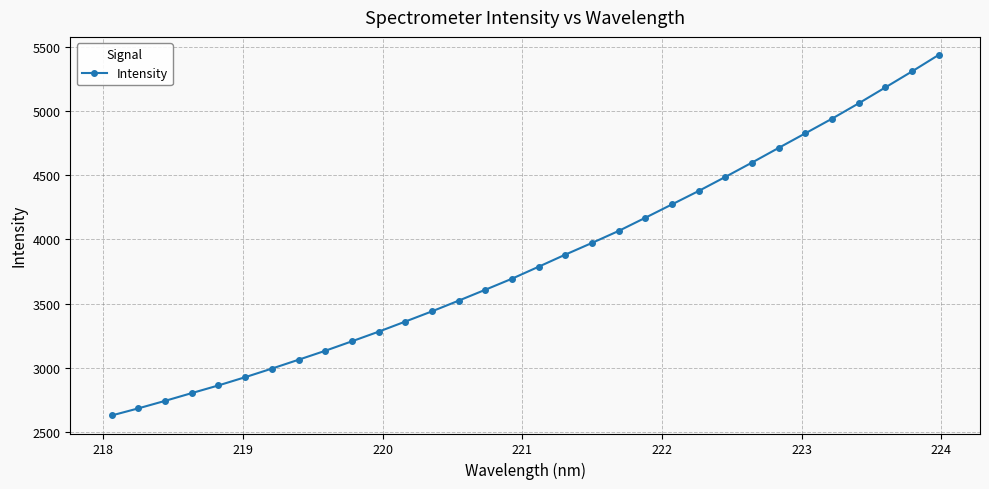

What is the average value?

3845.3